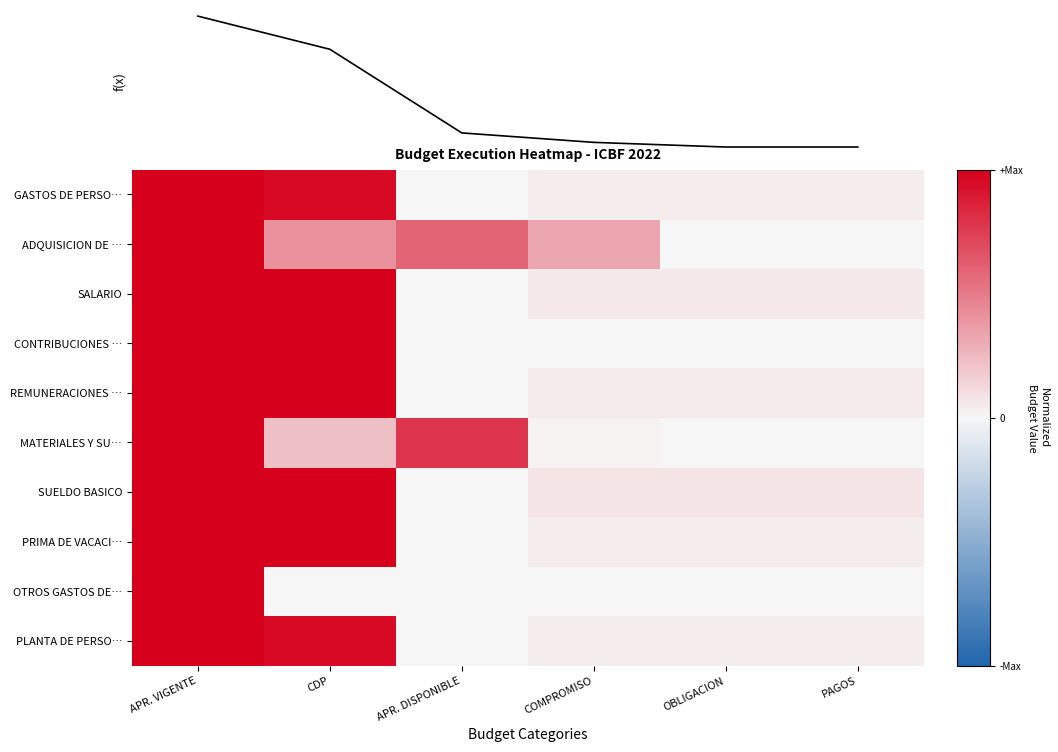

Reading left to right, list all the values displayed in this chart.

GASTOS DE PERSO…: APR. VIGENTE=1.0	CDP=1.0	APR. DISPONIBLE=0.0	COMPROMISO=0.0	OBLIGACION=0.0	PAGOS=0.0
ADQUISICION DE …: APR. VIGENTE=1.0	CDP=0.4	APR. DISPONIBLE=0.6	COMPROMISO=0.3	OBLIGACION=0.0	PAGOS=0.0
SALARIO: APR. VIGENTE=1.0	CDP=1.0	APR. DISPONIBLE=0.0	COMPROMISO=0.1	OBLIGACION=0.1	PAGOS=0.1
CONTRIBUCIONES …: APR. VIGENTE=1.0	CDP=1.0	APR. DISPONIBLE=0.0	COMPROMISO=0.0	OBLIGACION=0.0	PAGOS=0.0
REMUNERACIONES …: APR. VIGENTE=1.0	CDP=1.0	APR. DISPONIBLE=0.0	COMPROMISO=0.0	OBLIGACION=0.0	PAGOS=0.0
MATERIALES Y SU…: APR. VIGENTE=1.0	CDP=0.2	APR. DISPONIBLE=0.8	COMPROMISO=0.0	OBLIGACION=0.0	PAGOS=0.0
SUELDO BASICO: APR. VIGENTE=1.0	CDP=1.0	APR. DISPONIBLE=0.0	COMPROMISO=0.1	OBLIGACION=0.1	PAGOS=0.1
PRIMA DE VACACI…: APR. VIGENTE=1.0	CDP=1.0	APR. DISPONIBLE=0.0	COMPROMISO=0.0	OBLIGACION=0.0	PAGOS=0.0
OTROS GASTOS DE…: APR. VIGENTE=1.0	CDP=0.0	APR. DISPONIBLE=0.0	COMPROMISO=0.0	OBLIGACION=0.0	PAGOS=0.0
PLANTA DE PERSO…: APR. VIGENTE=1.0	CDP=1.0	APR. DISPONIBLE=0.0	COMPROMISO=0.0	OBLIGACION=0.0	PAGOS=0.0